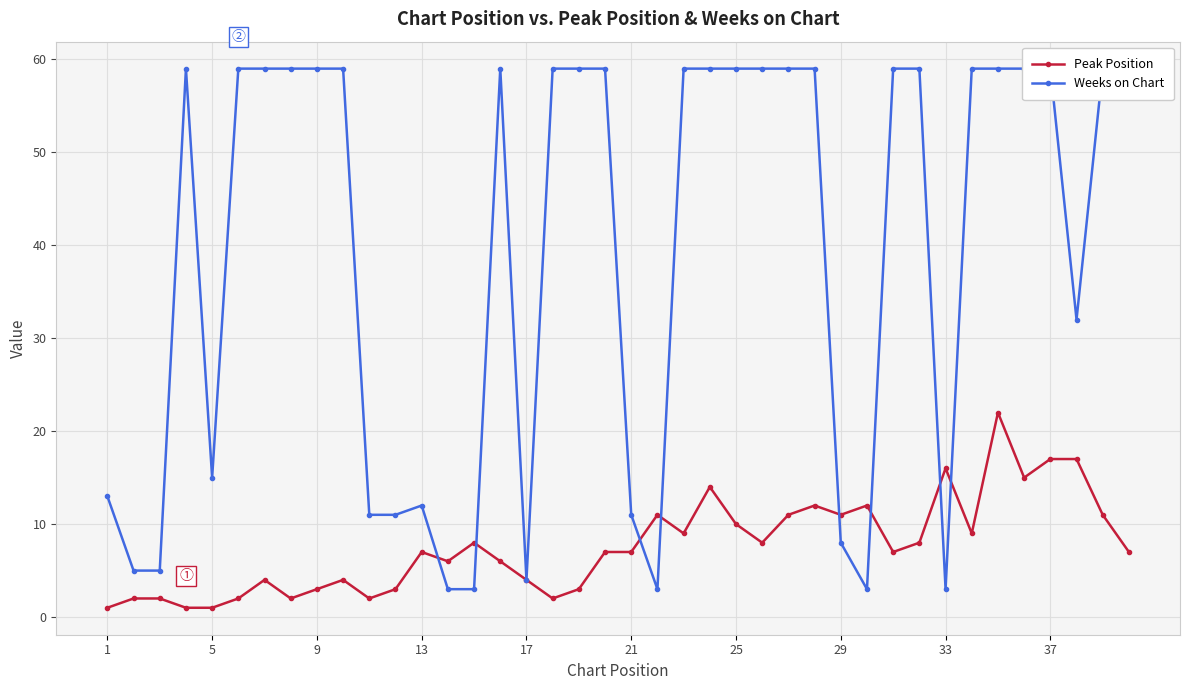

How many distinct data groups are displayed?

2